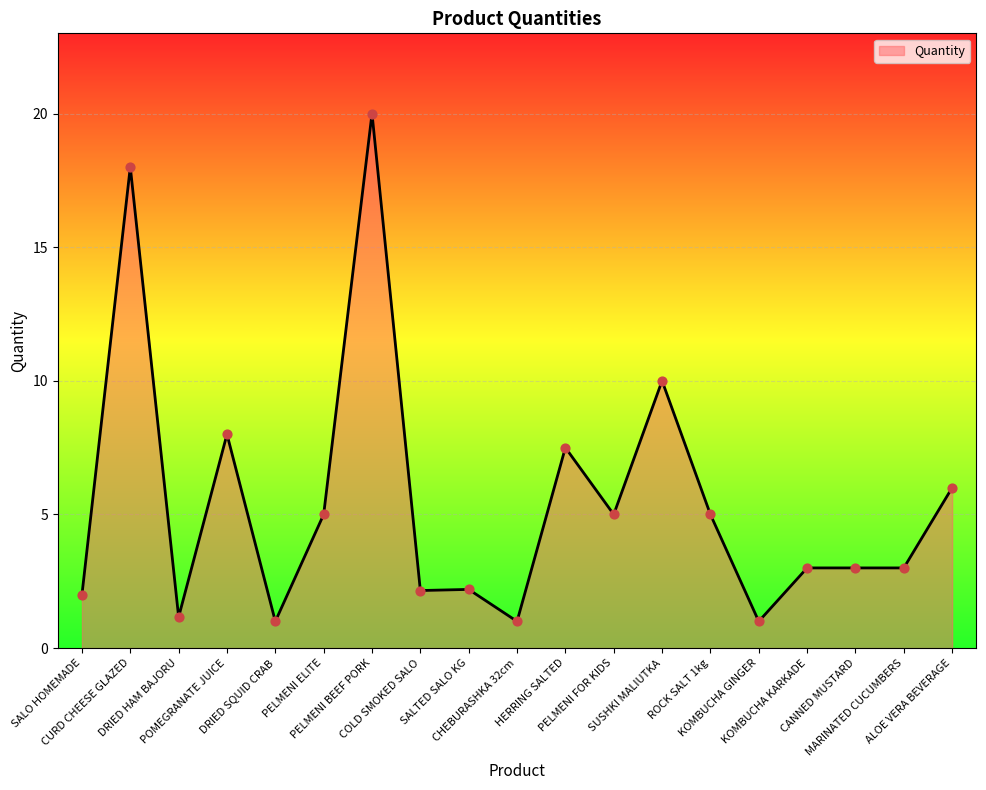

Approximately how many times larger is the value at ROCK SALT 1kg compared to CANNED MUSTARD?

1.7